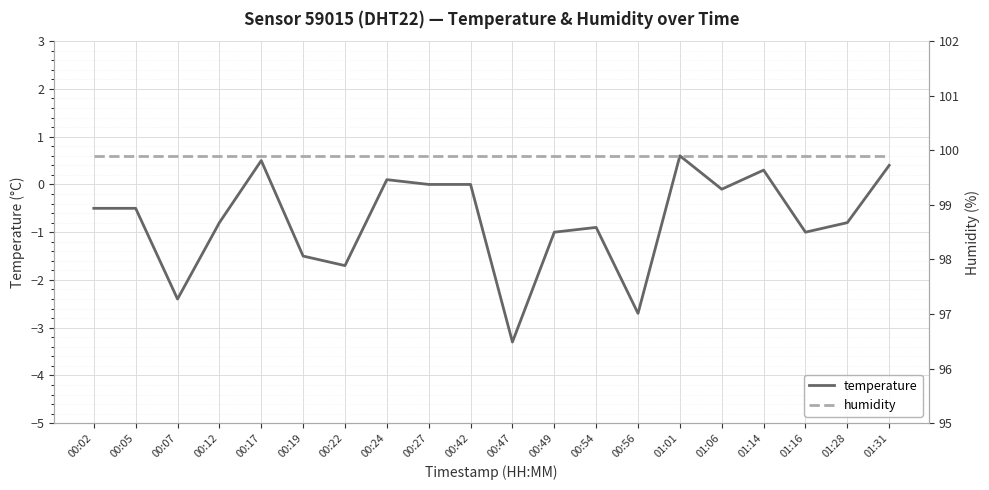

Reading right to left, transcribe all the data shown in this chart.

temperature: 01:31=0.4	01:28=-0.8	01:16=-1.0	01:14=0.3	01:06=-0.1	01:01=0.6	00:56=-2.7	00:54=-0.9	00:49=-1.0	00:47=-3.3	00:42=0.0	00:27=0.0	00:24=0.1	00:22=-1.7	00:19=-1.5	00:17=0.5	00:12=-0.8	00:07=-2.4	00:05=-0.5	00:02=-0.5
humidity: 01:31=99.9	01:28=99.9	01:16=99.9	01:14=99.9	01:06=99.9	01:01=99.9	00:56=99.9	00:54=99.9	00:49=99.9	00:47=99.9	00:42=99.9	00:27=99.9	00:24=99.9	00:22=99.9	00:19=99.9	00:17=99.9	00:12=99.9	00:07=99.9	00:05=99.9	00:02=99.9